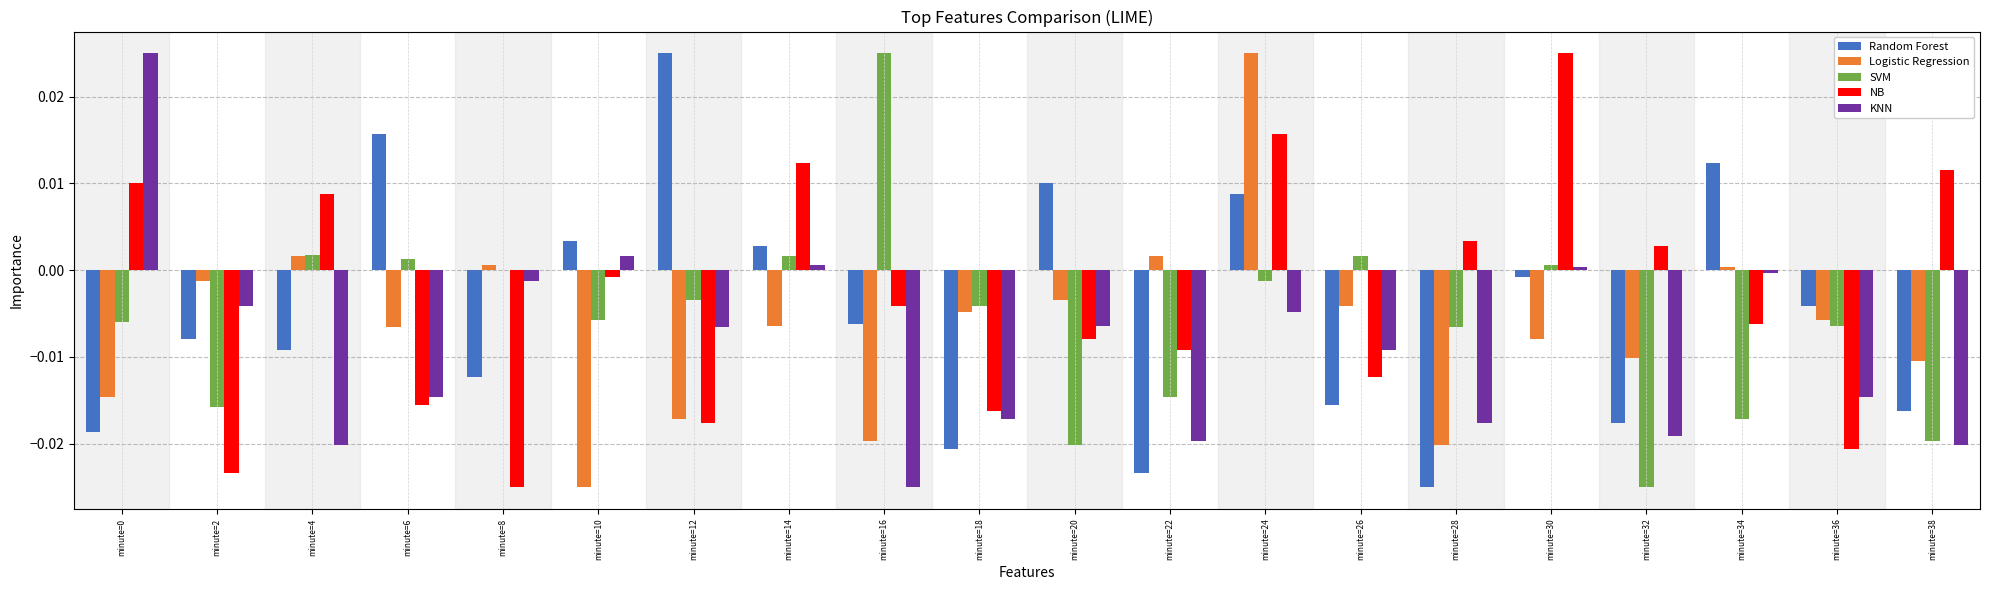

Is it true that SVM equals -0.0 at minute=18?

True